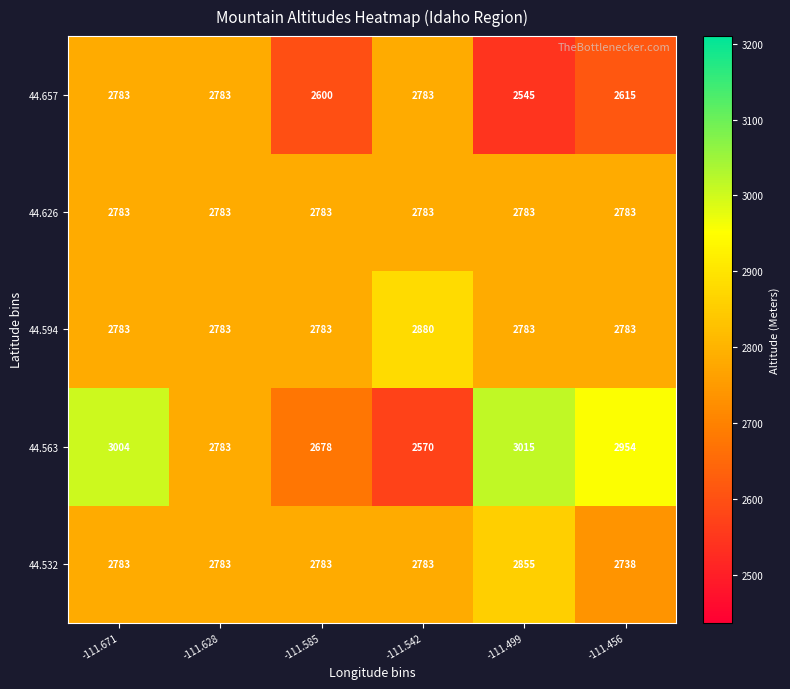

Reading left to right, what are all the values shown in this chart?

44.657: 2783	2783	2600	2783	2545	2615
44.626: 2783	2783	2783	2783	2783	2783
44.594: 2783	2783	2783	2880	2783	2783
44.563: 3004	2783	2678	2570	3015	2954
44.532: 2783	2783	2783	2783	2855	2738